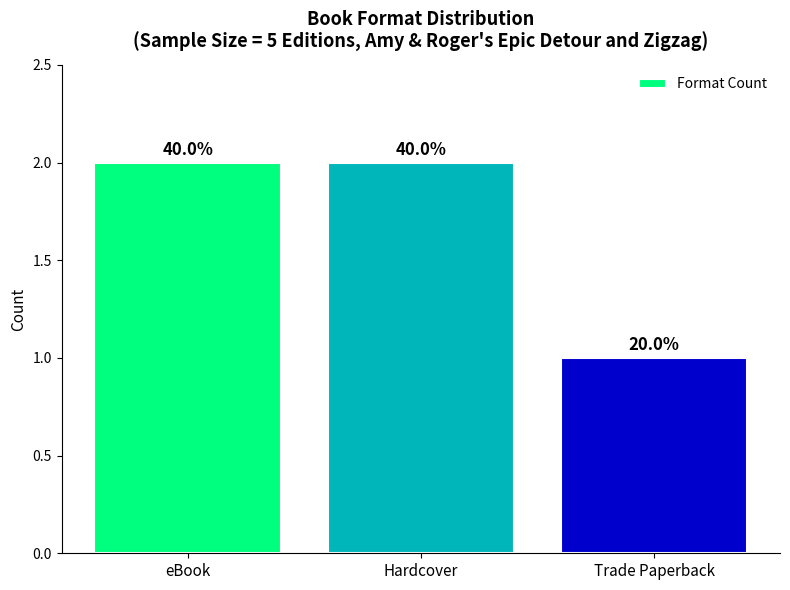

Count the values in the range 1 to 2.

3